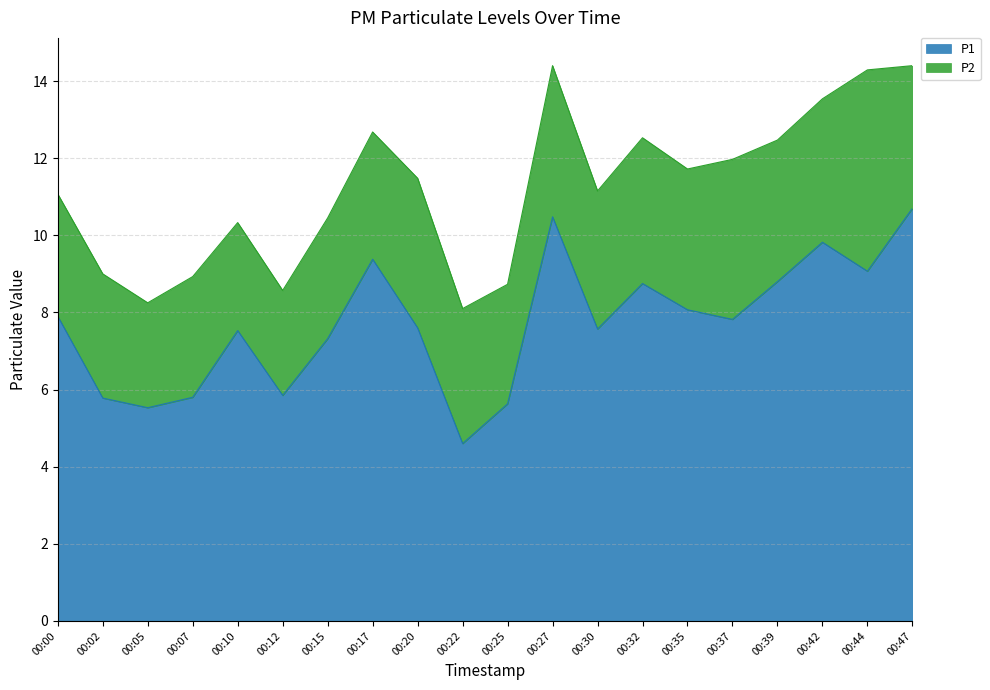

Reading left to right, list all the values displayed in this chart.

00:00=7.9	00:02=5.8	00:05=5.5	00:07=5.8	00:10=7.5	00:12=5.8	00:15=7.3	00:17=9.4	00:20=7.6	00:22=4.6	00:25=5.6	00:27=10.5	00:30=7.6	00:32=8.8	00:35=8.1	00:37=7.8	00:39=8.8	00:42=9.8	00:44=9.1	00:47=10.7